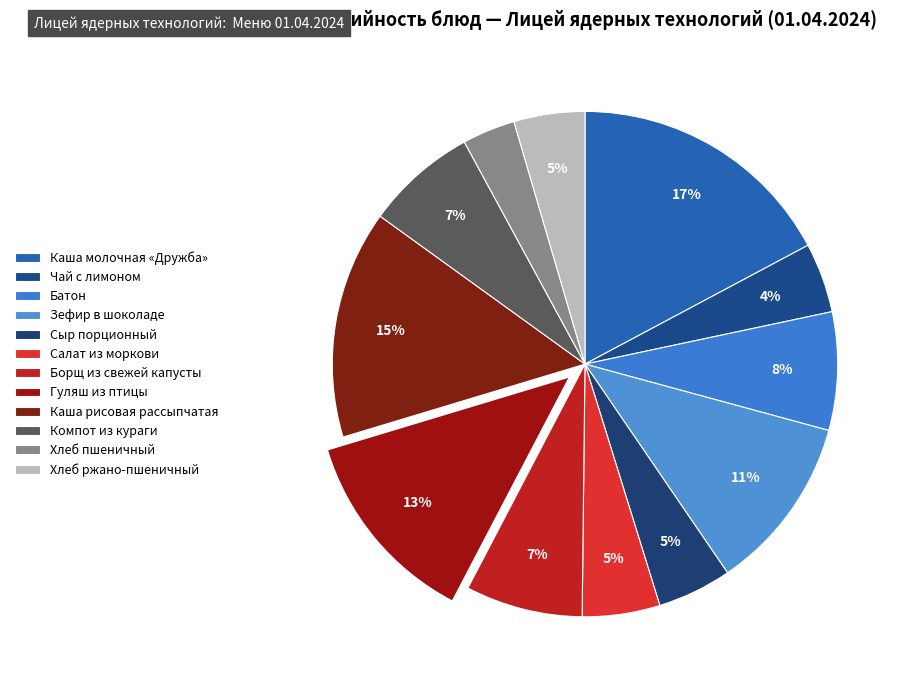

Is Чай с лимоном the majority of the pie?

No